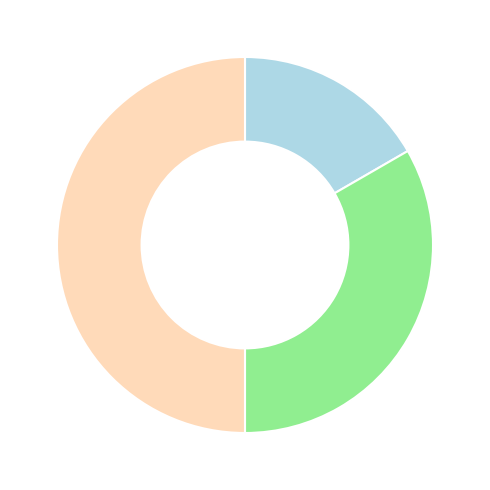

What is the smallest slice in the pie chart?

Основне місце роботи